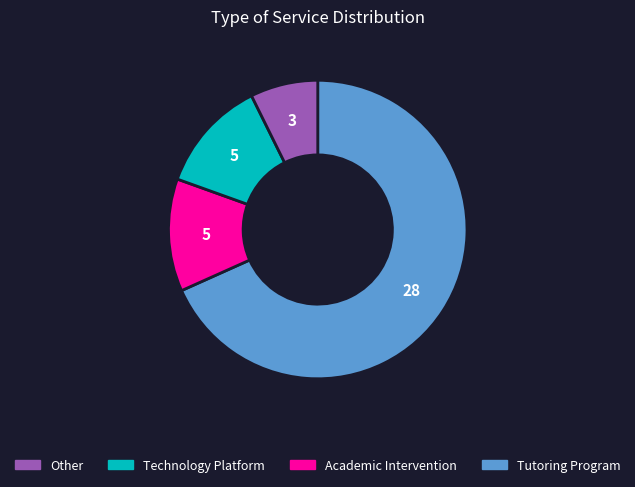

How many slices are in this pie chart?

4